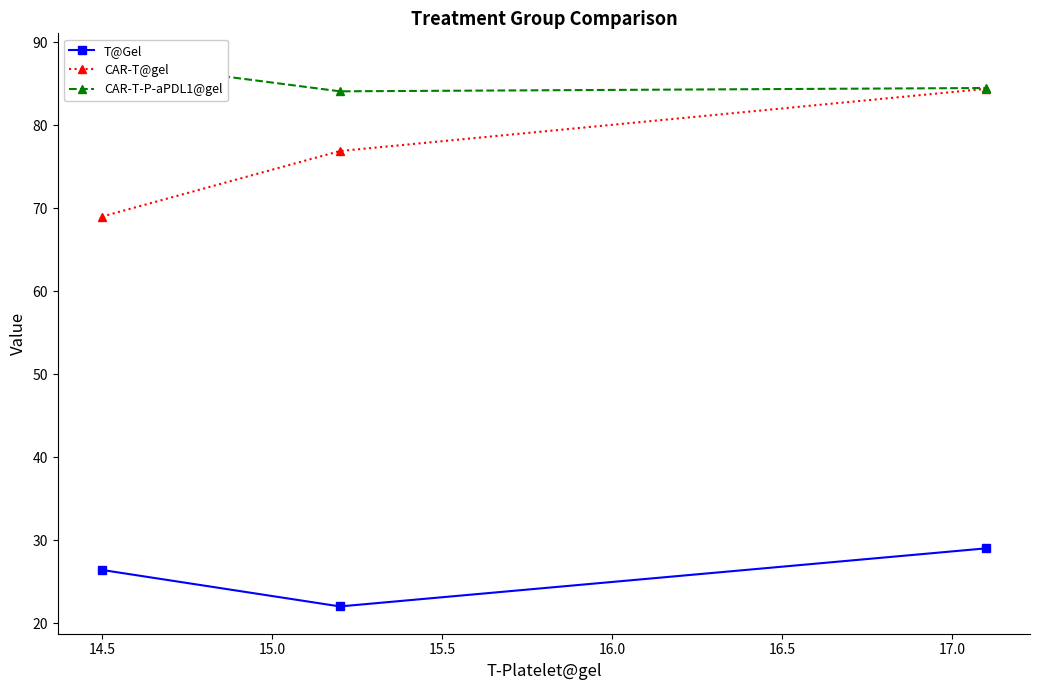

What is the minimum value for T@Gel?

22.0